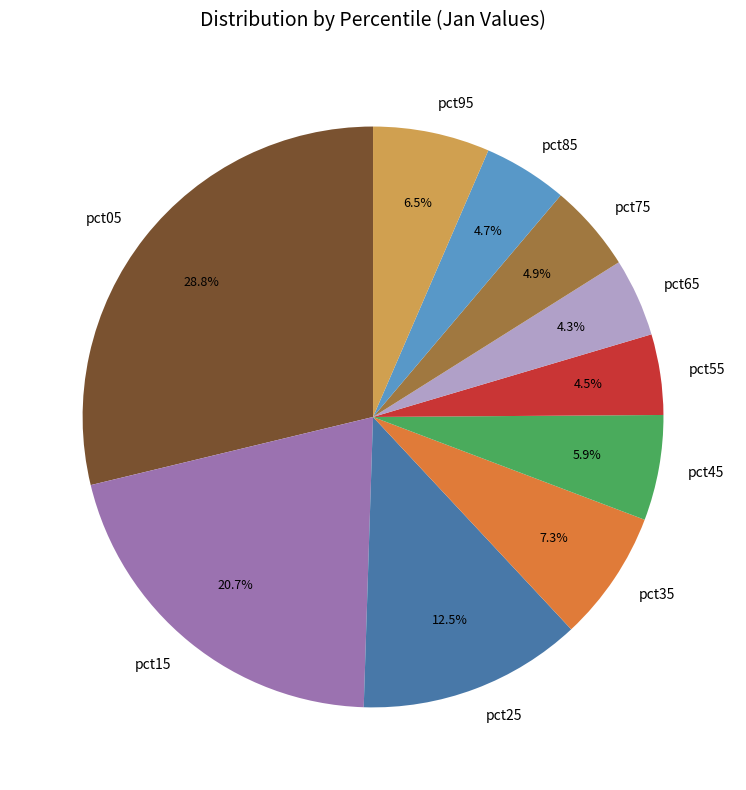

Is pct75 the majority of the pie?

No